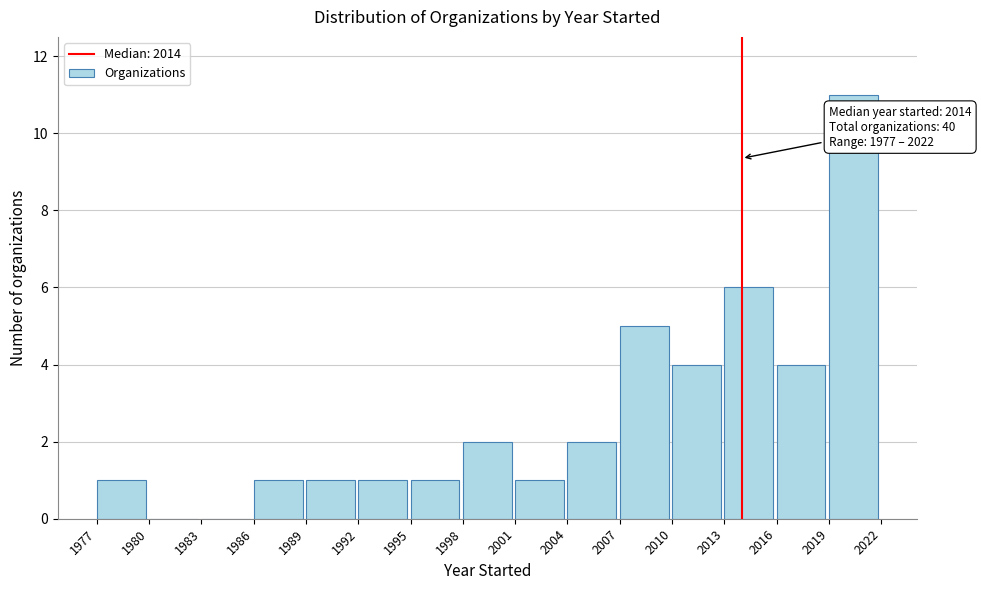

Which range on the x-axis has the tallest bar?

2019 to 2022